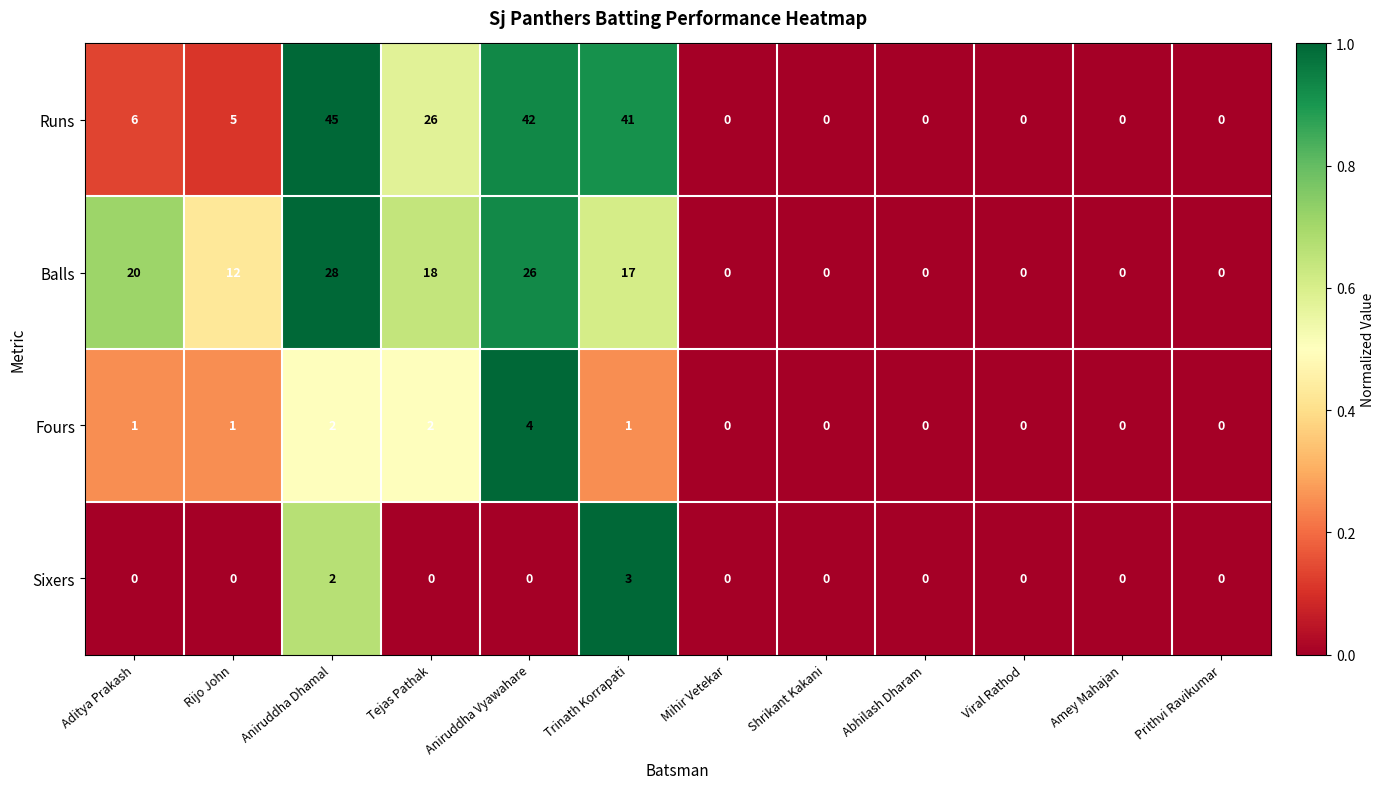

What is the average value of the Balls series?

10